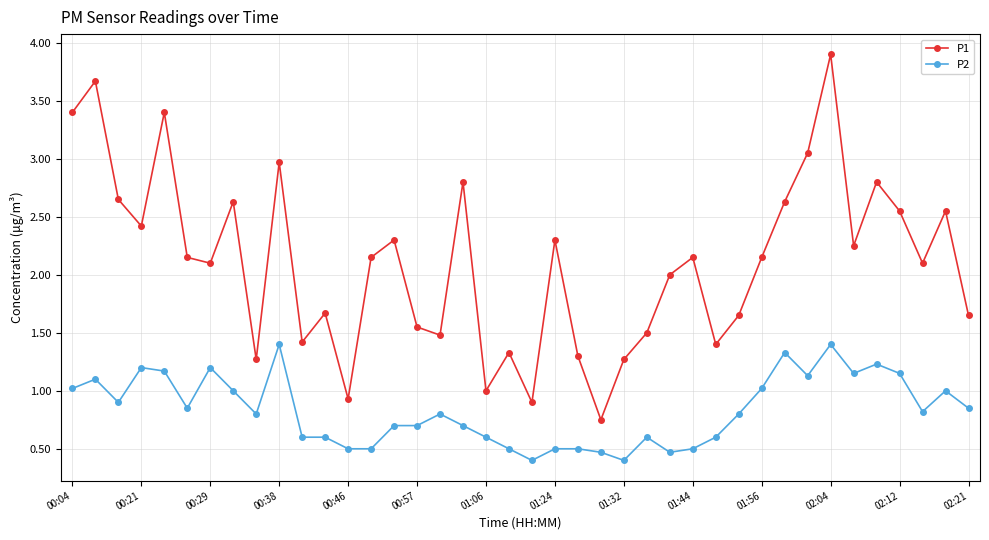

What are all the series names shown in the legend?

P1, P2